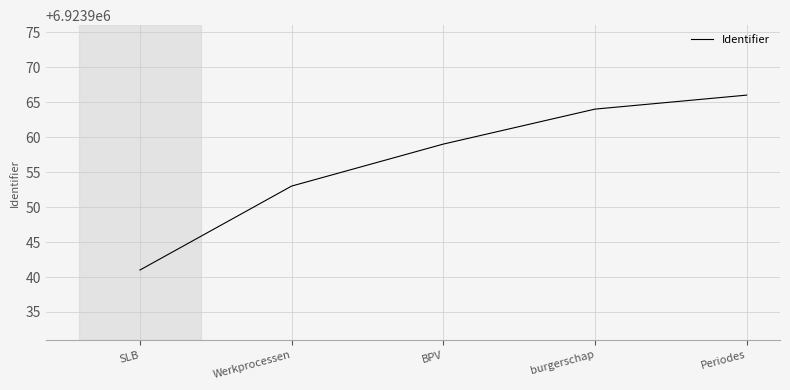

Does the chart display data point markers on the line(s)?

No